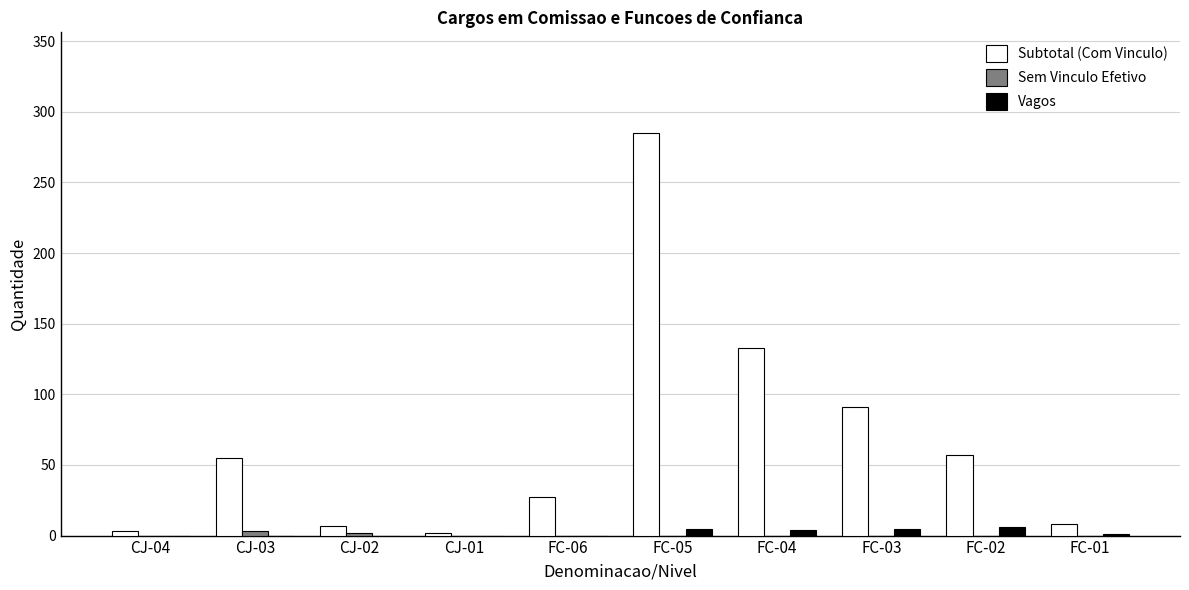

Where is Subtotal (Com Vinculo) nearest to the value 143?

FC-04